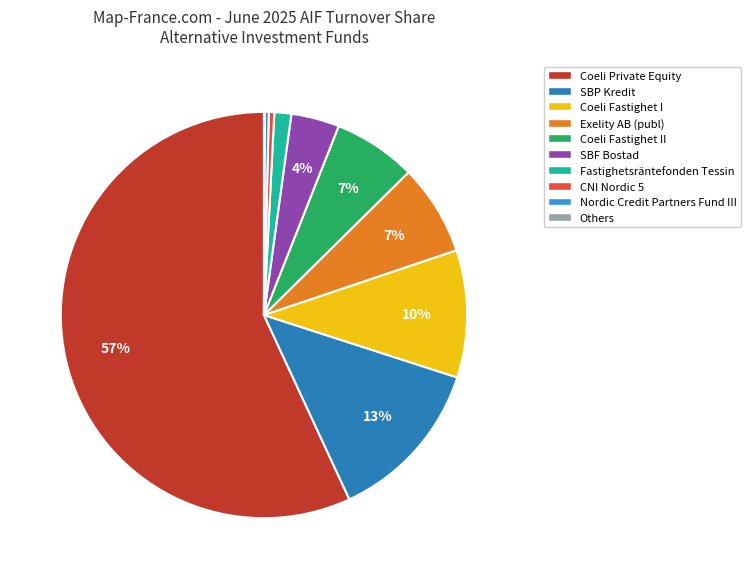

To the nearest percent, what is the average slice percentage?

10%